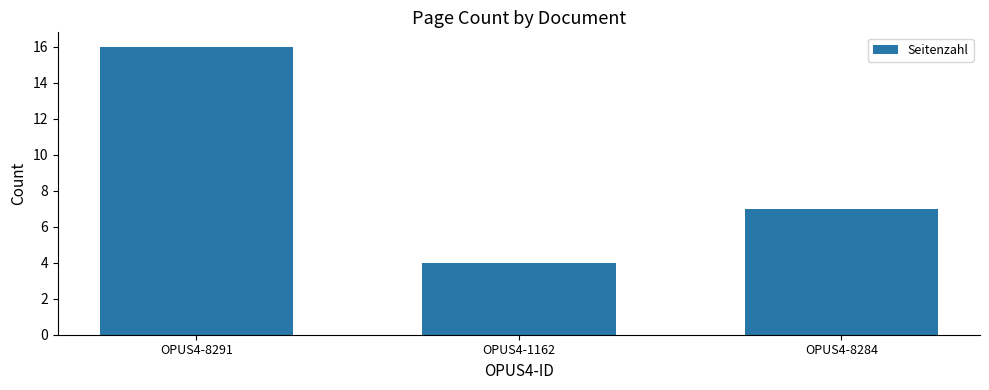

True or false: the data shows 16 at OPUS4-8291.

True